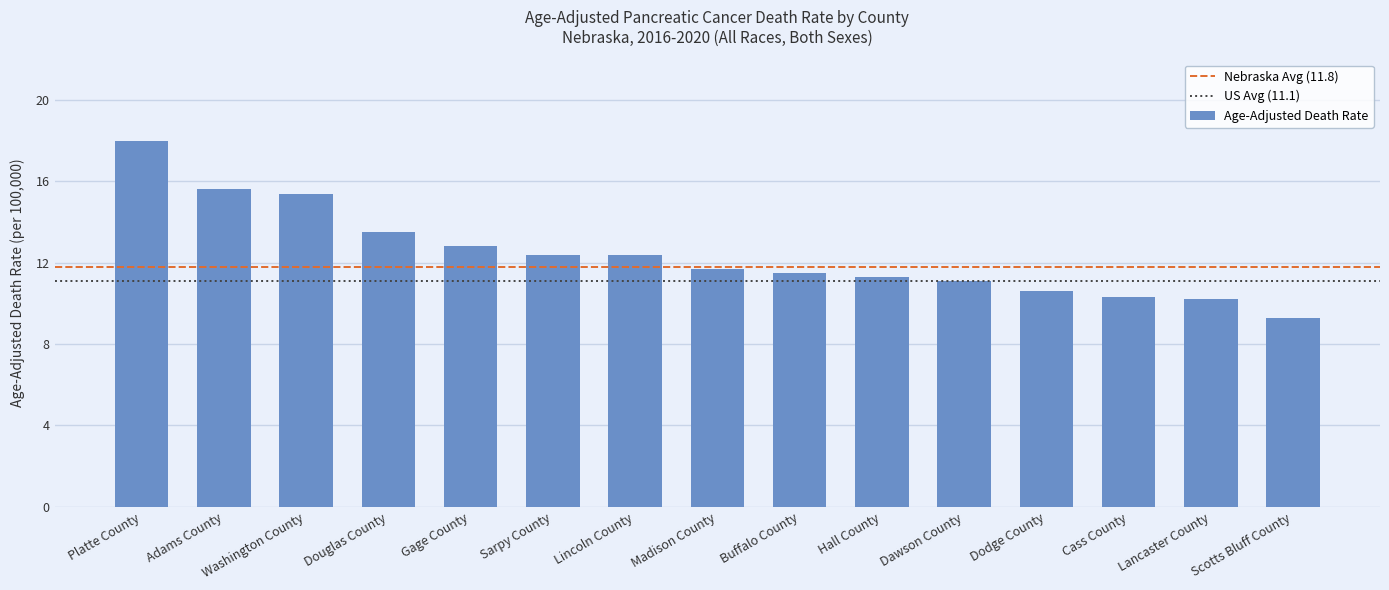

What is the smallest value displayed?

9.3